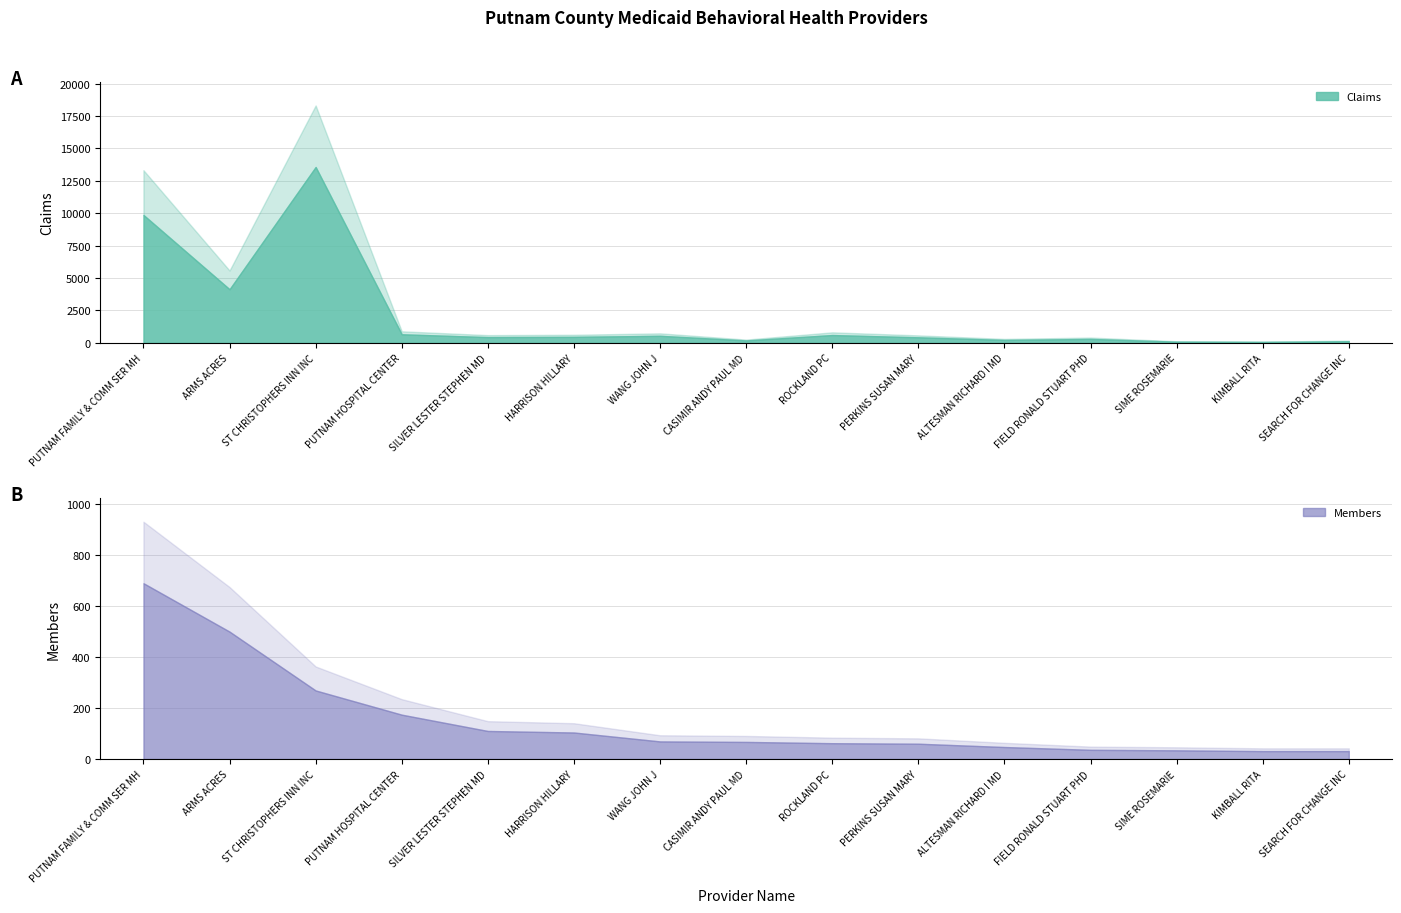

Reading left to right, list all the values displayed in this chart.

Claims: 9863	4129	13562	655	437	457	538	182	596	422	220	297	86	63	122
Members: 690	500	269	174	110	104	69	67	62	60	47	36	34	31	31